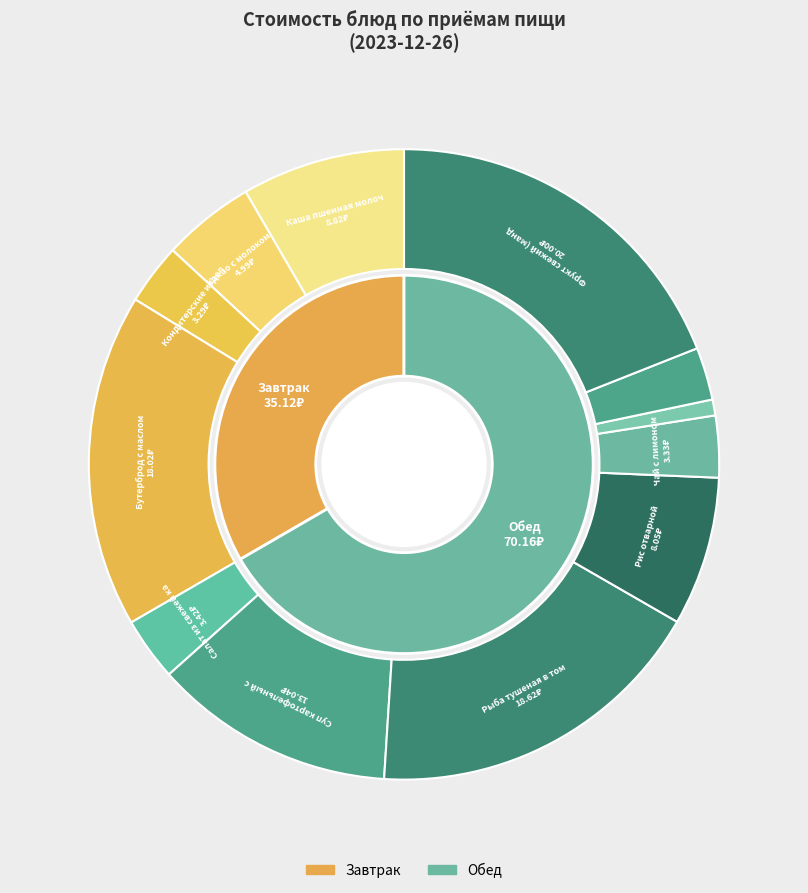

How many slices are in this pie chart?

12